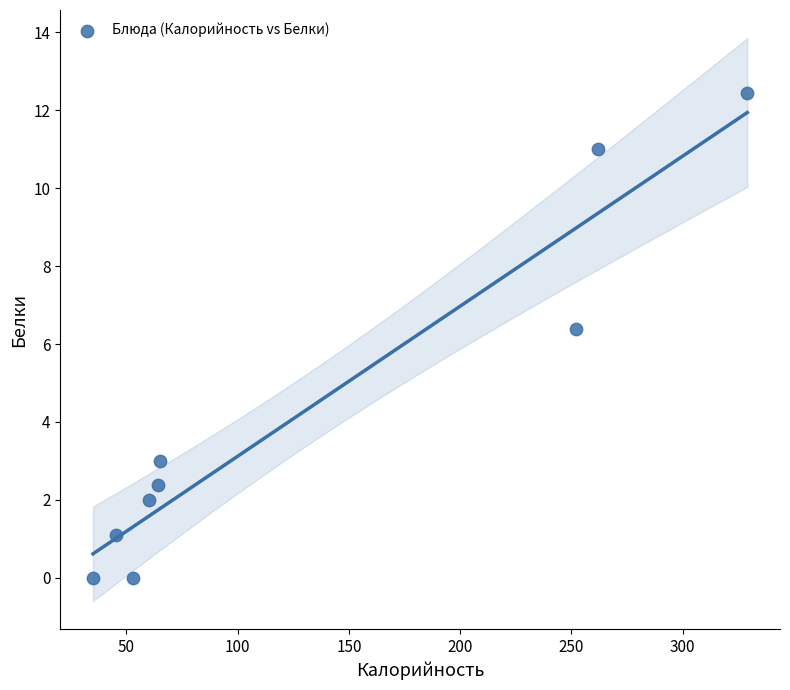

What is the average X value?

129.5